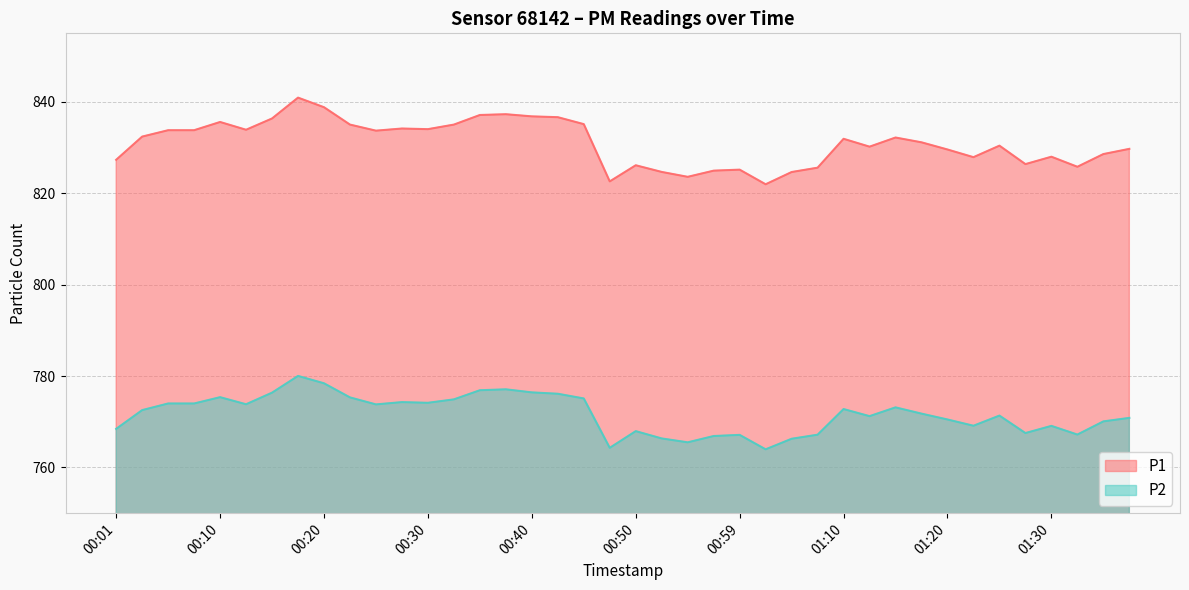

What is the label of the 16th point from the left?

00:37